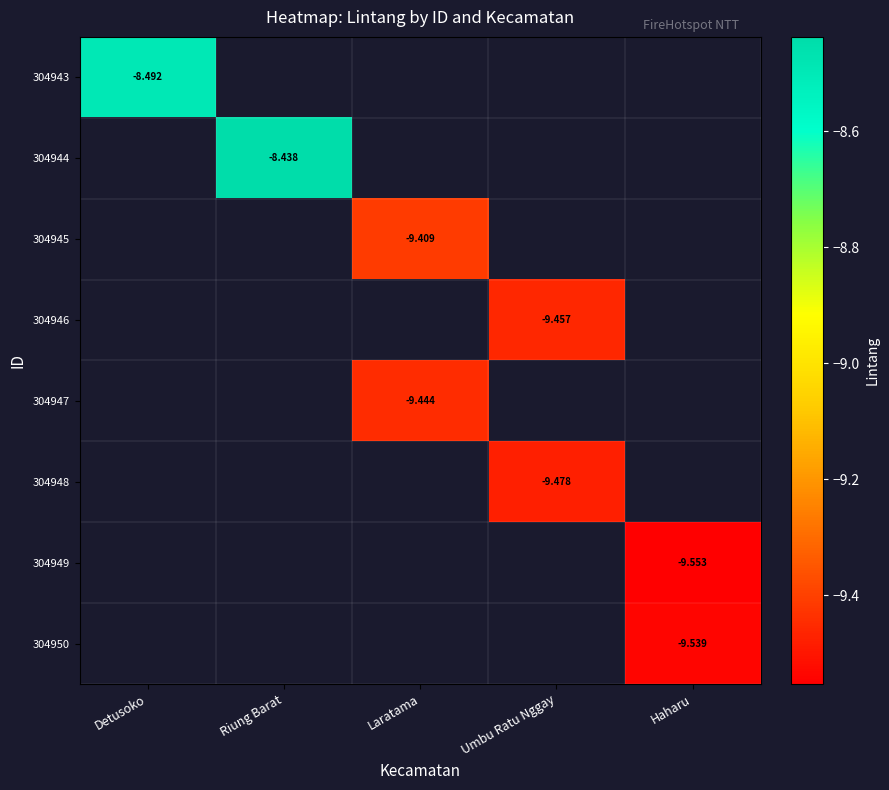

Between Umbu Ratu Nggay and Laratama, which is larger?

Laratama